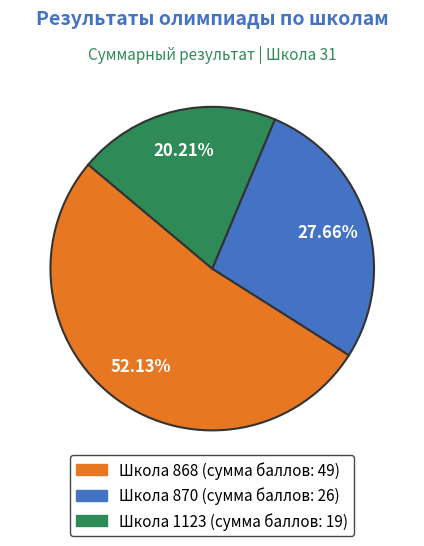

Is there any slice that represents more than half of the pie?

Yes